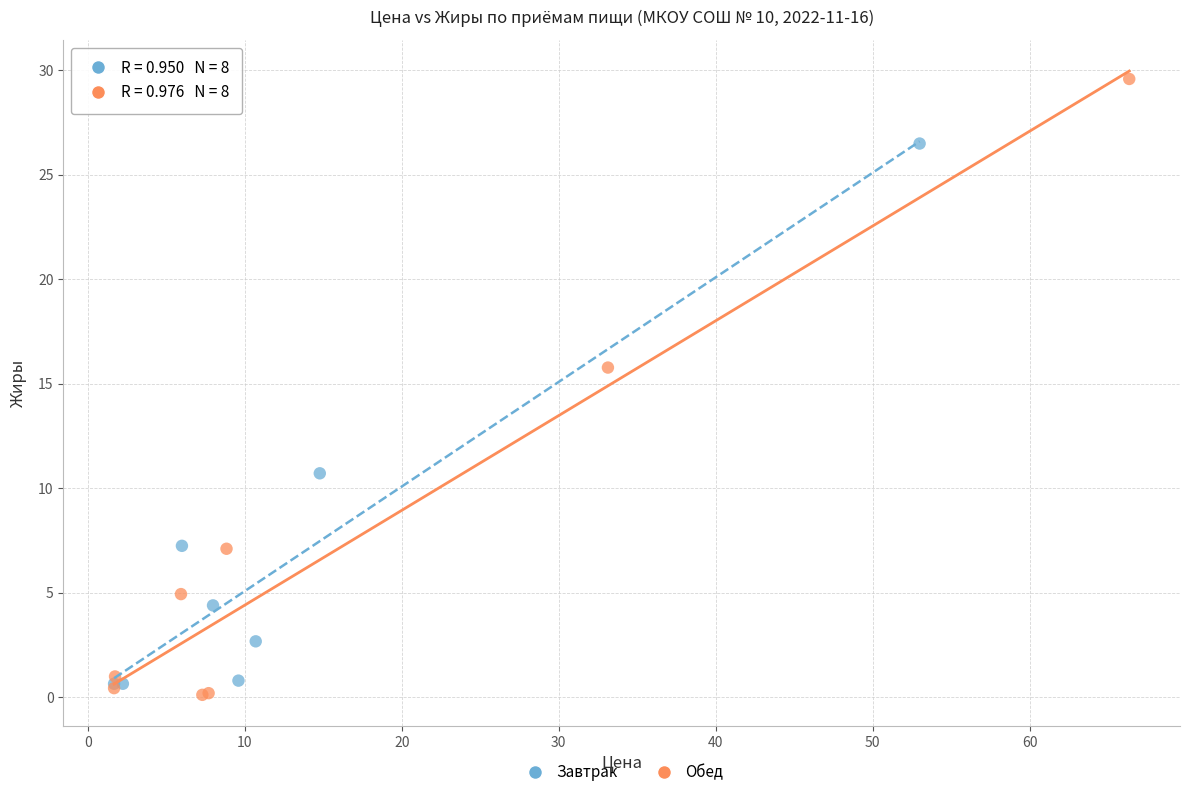

Which series contains the highest Y value?

Обед